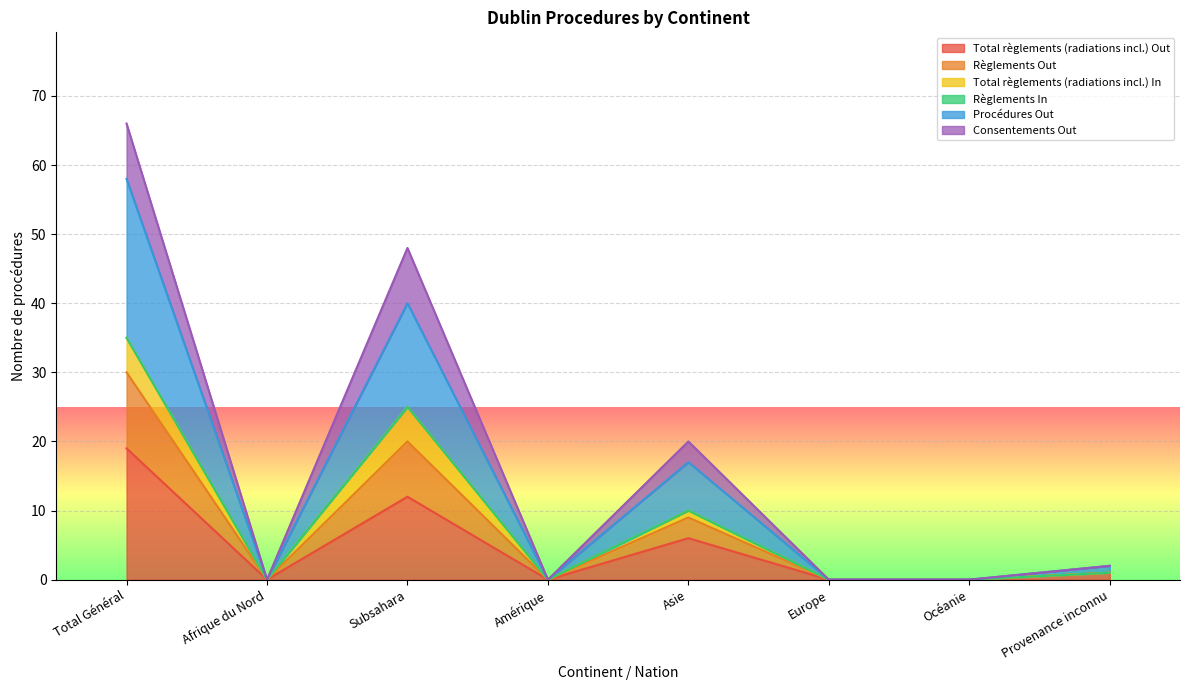

Which label corresponds to the smallest value in the chart?

Afrique du Nord